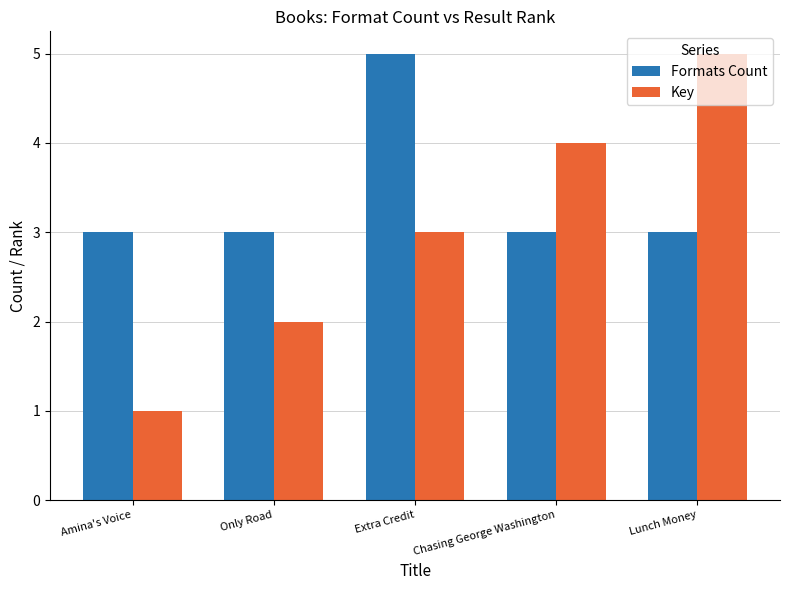

Does the chart contain stacked bars?

No